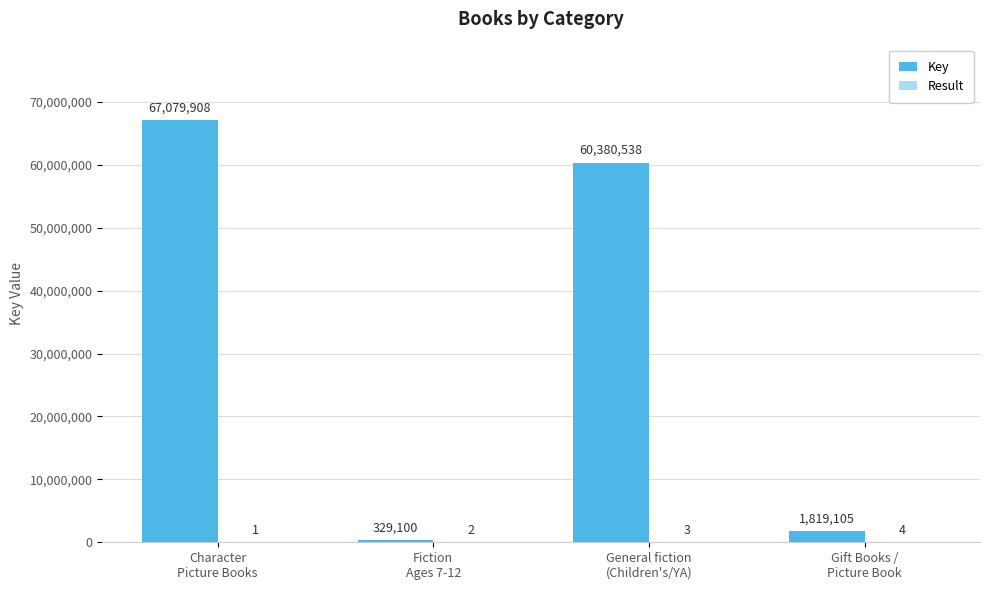

Which series has the widest spread of values?

Key